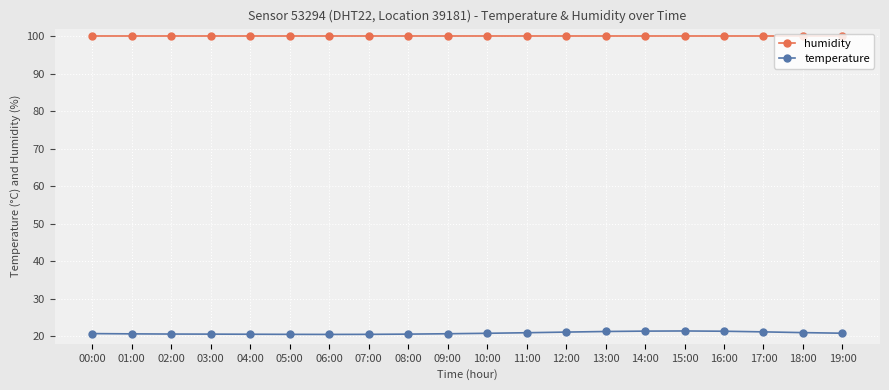

Rank the series at 13:00 from highest to lowest value.

humidity, temperature